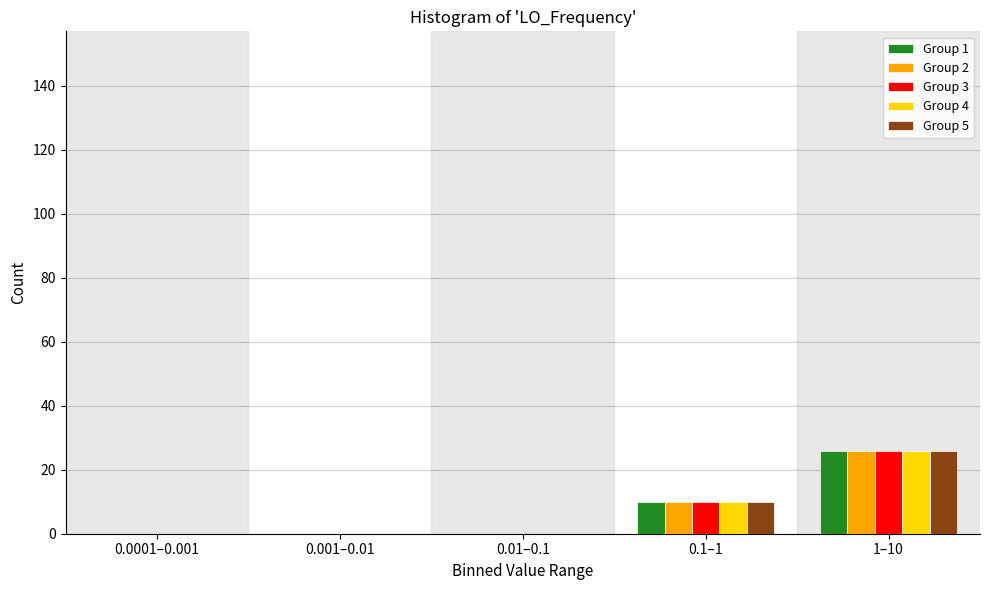

Reading left to right, transcribe all the data shown in this chart.

Group 1: 0.0001–0.001=0	0.001–0.01=0	0.01–0.1=0	0.1–1=10	1–10=26
Group 2: 0.0001–0.001=0	0.001–0.01=0	0.01–0.1=0	0.1–1=10	1–10=26
Group 3: 0.0001–0.001=0	0.001–0.01=0	0.01–0.1=0	0.1–1=10	1–10=26
Group 4: 0.0001–0.001=0	0.001–0.01=0	0.01–0.1=0	0.1–1=10	1–10=26
Group 5: 0.0001–0.001=0	0.001–0.01=0	0.01–0.1=0	0.1–1=10	1–10=26